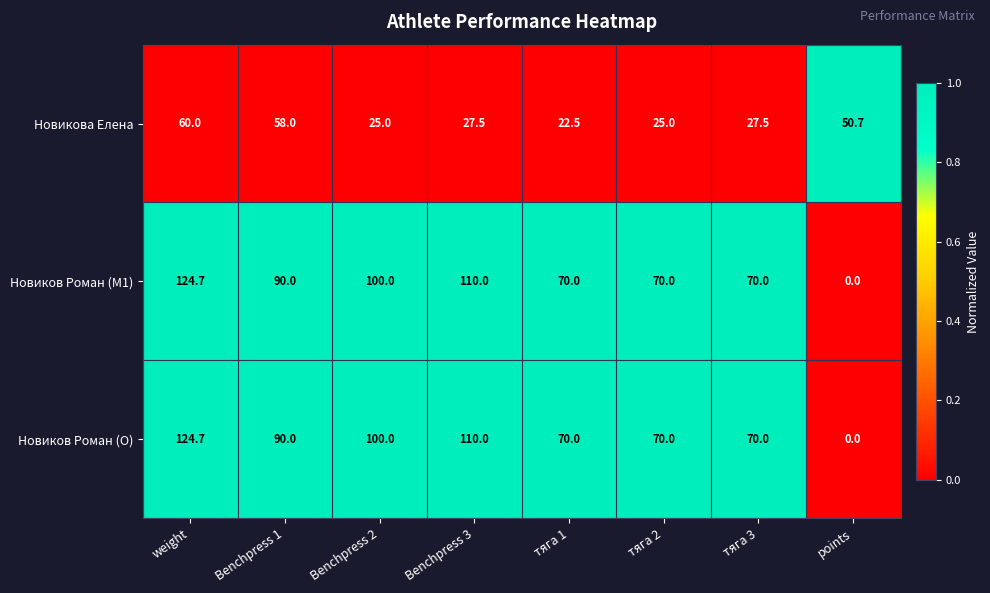

What is the spread (max minus min) of values at тяга 1?

47.5